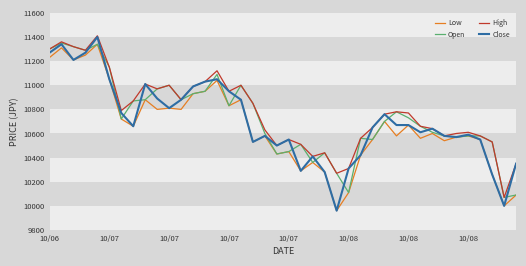

What is the minimum value shown in the chart?

9960